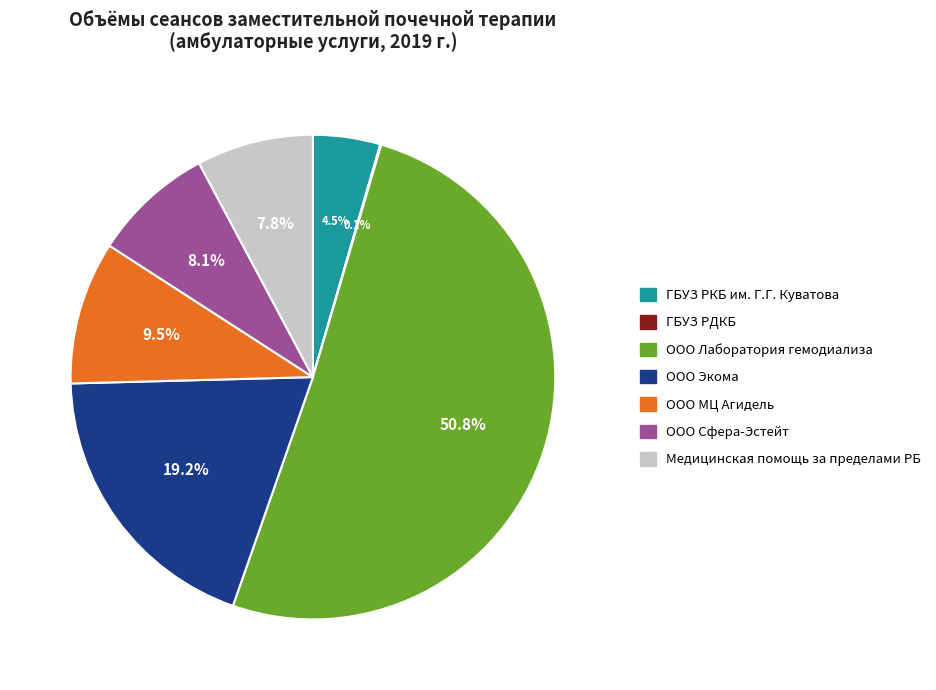

What percentage is the ООО Сфера-Эстейт slice, to the nearest percent?

8%